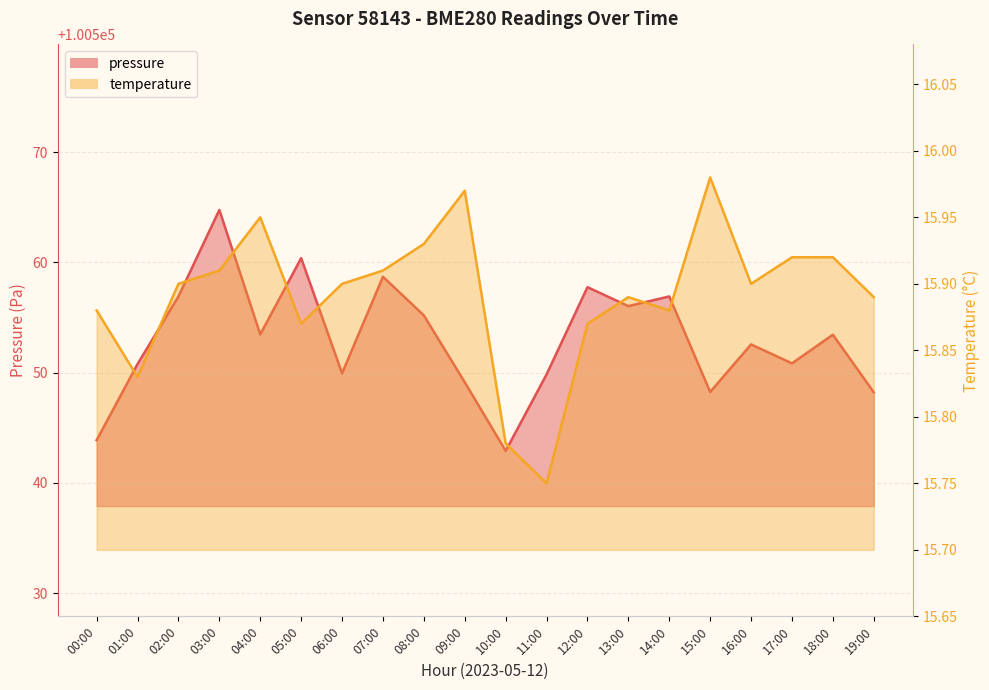

Rank the series by their average value, from lowest to highest.

temperature, pressure